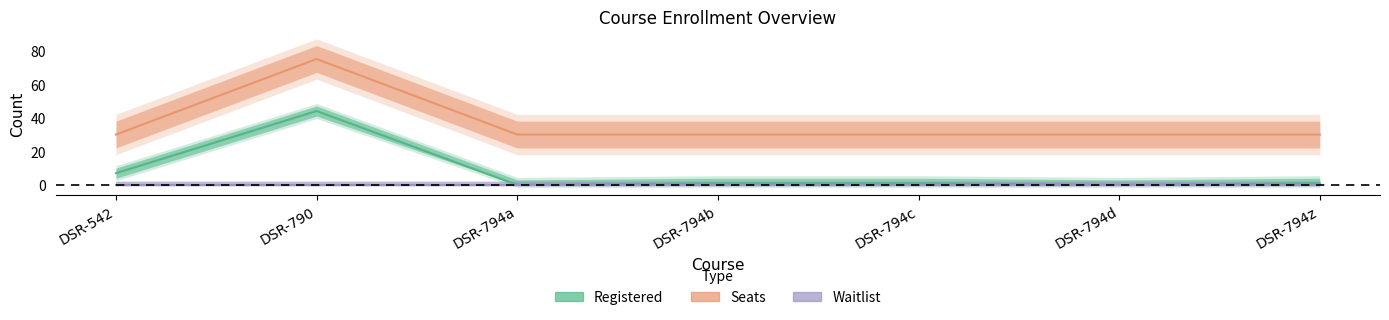

What is the maximum value shown in the chart?

75